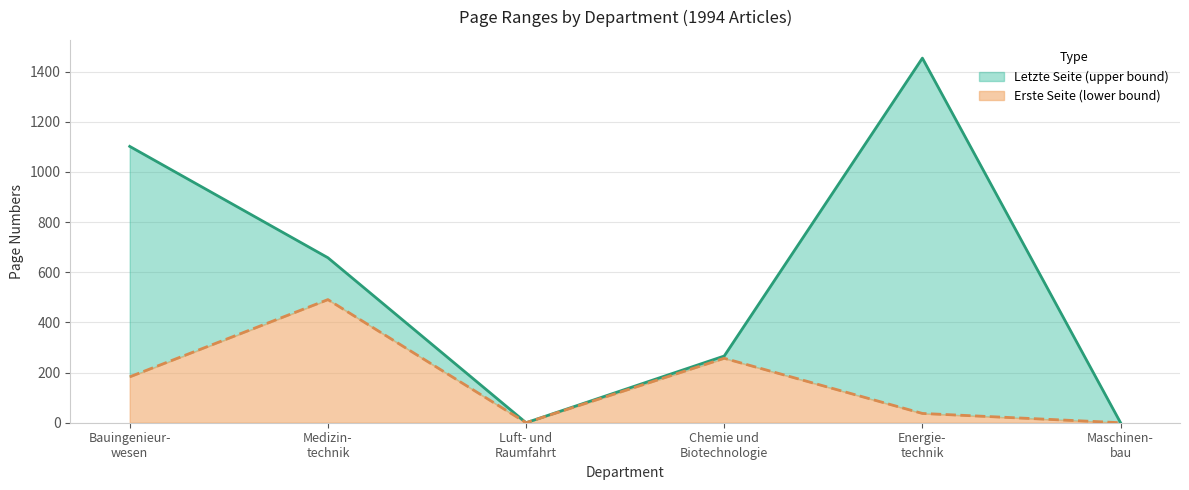

How many Letzte Seite values are between 0 and 1102?

5